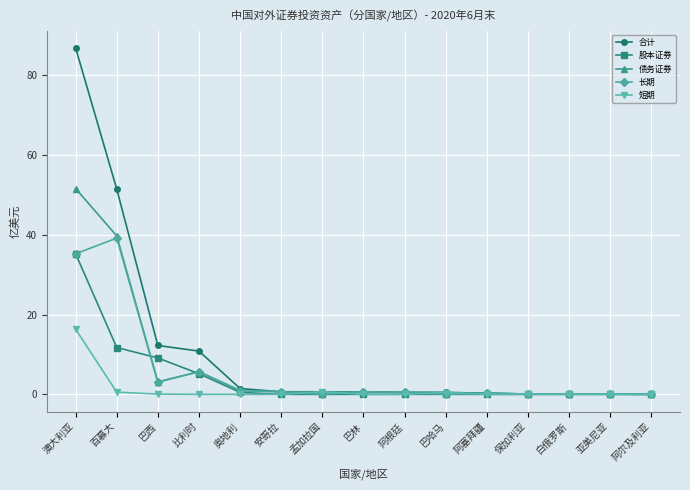

List the series in order of their peak value, highest first.

合计, 债务证券, 长期, 股本证券, 短期